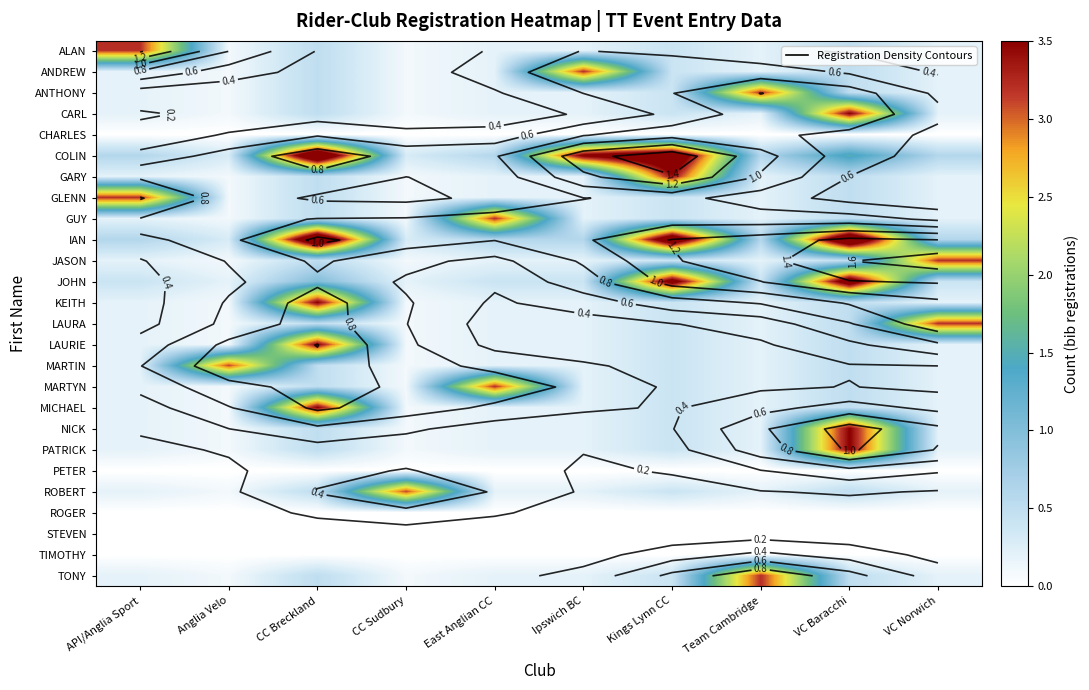

Read the COLIN value at Anglia Velo.

0.3